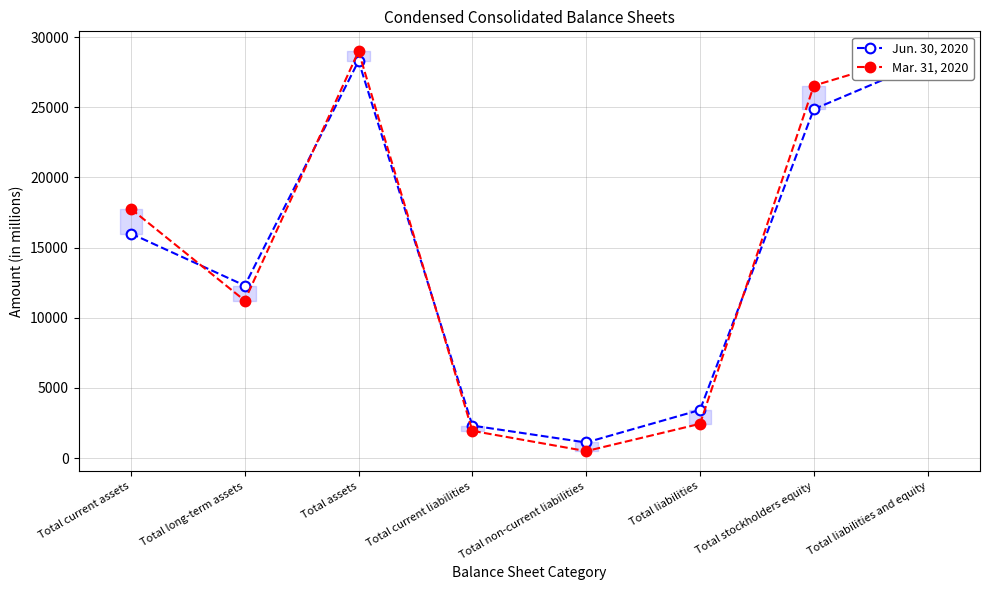

How many data points in Mar. 31, 2020 are above 17757?

3